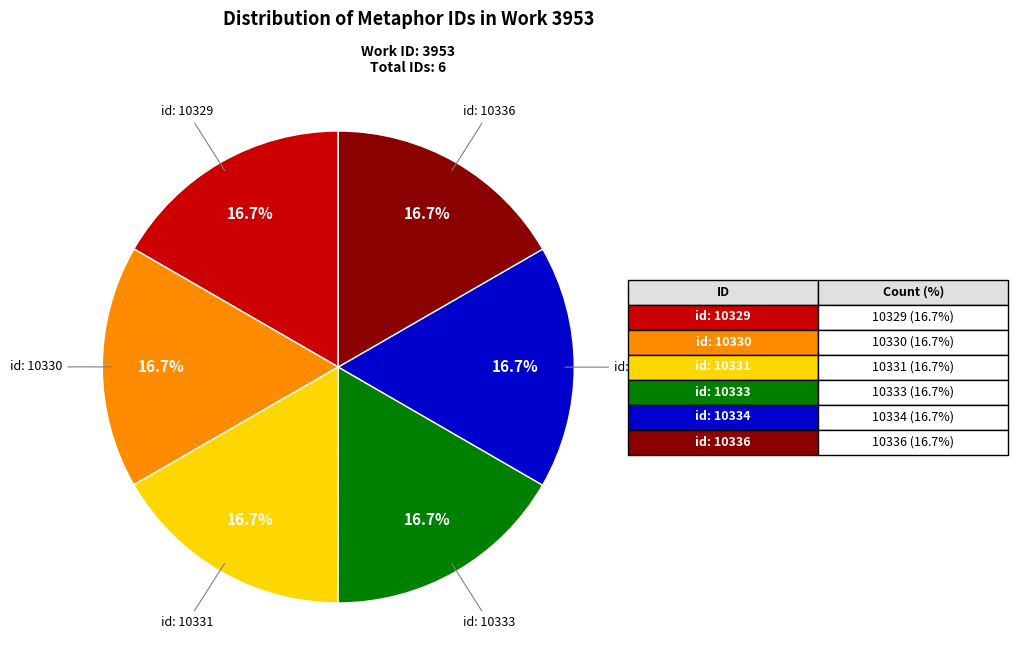

Is there any slice that represents more than half of the pie?

No